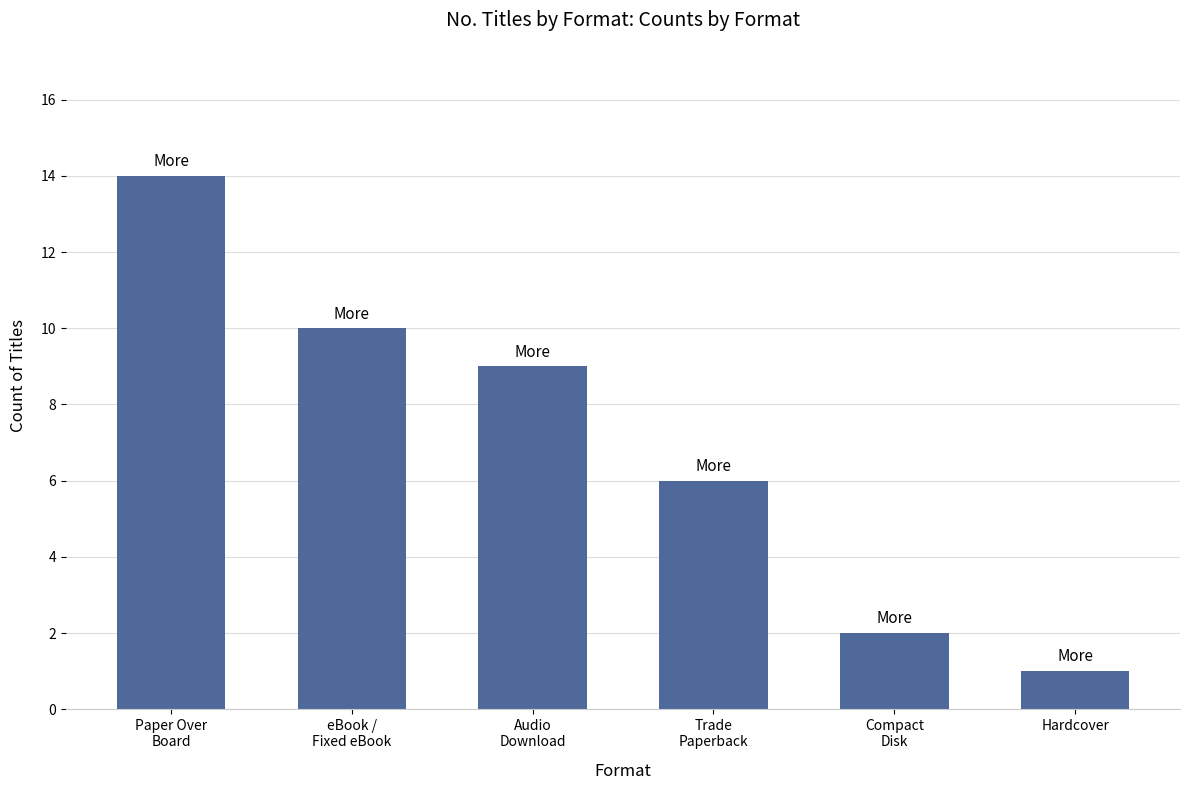

Between Trade
Paperback and Compact
Disk, which is larger?

Trade
Paperback